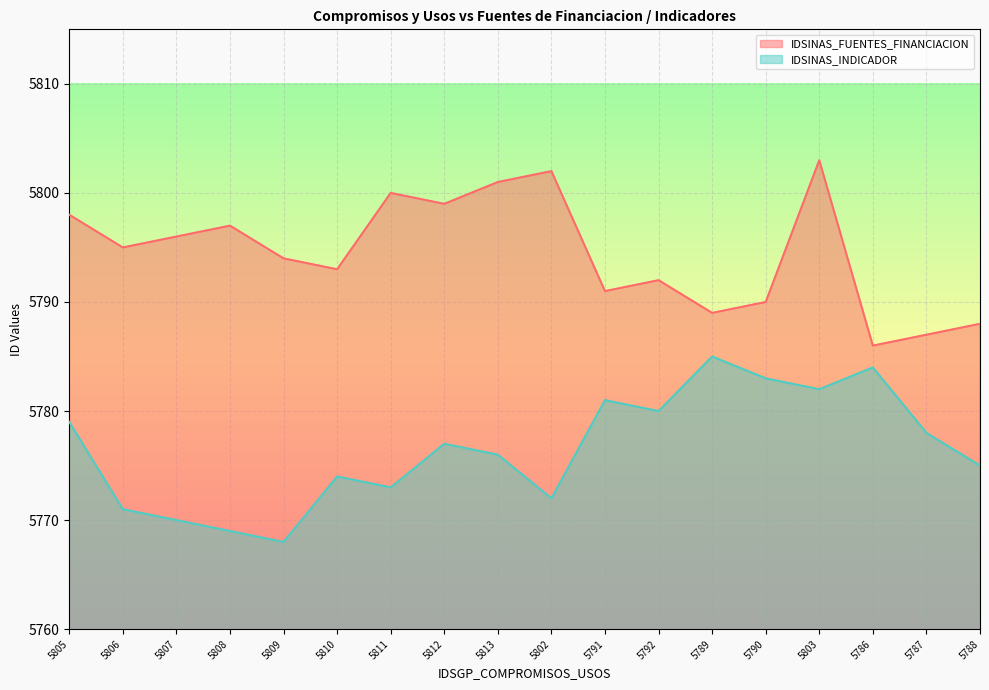

How many data points does each series have?

18